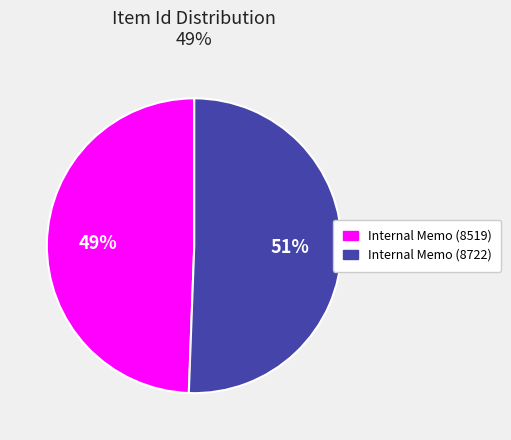

The Internal Memo (8519) slice represents 49% of the pie. True or false?

True